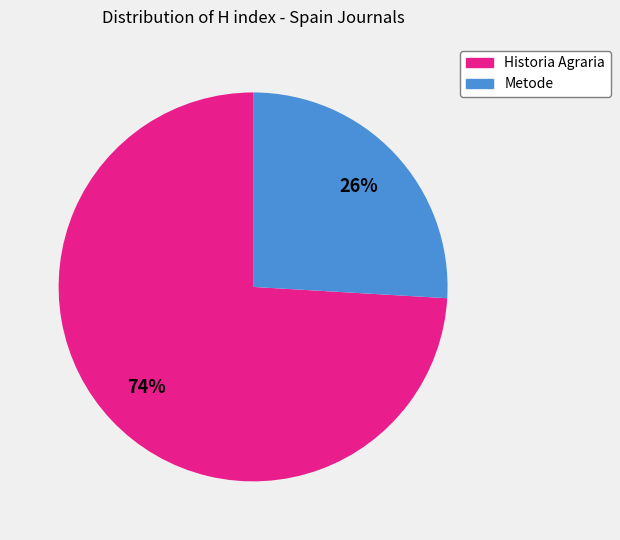

Is there any slice that represents more than half of the pie?

Yes